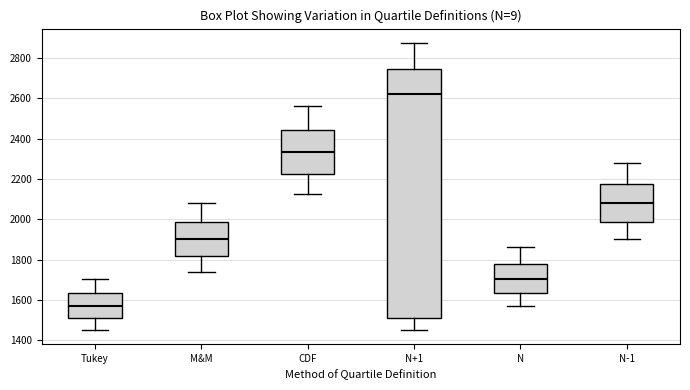

Comparing the boxes themselves (not the whiskers), which one is the tallest?

N+1